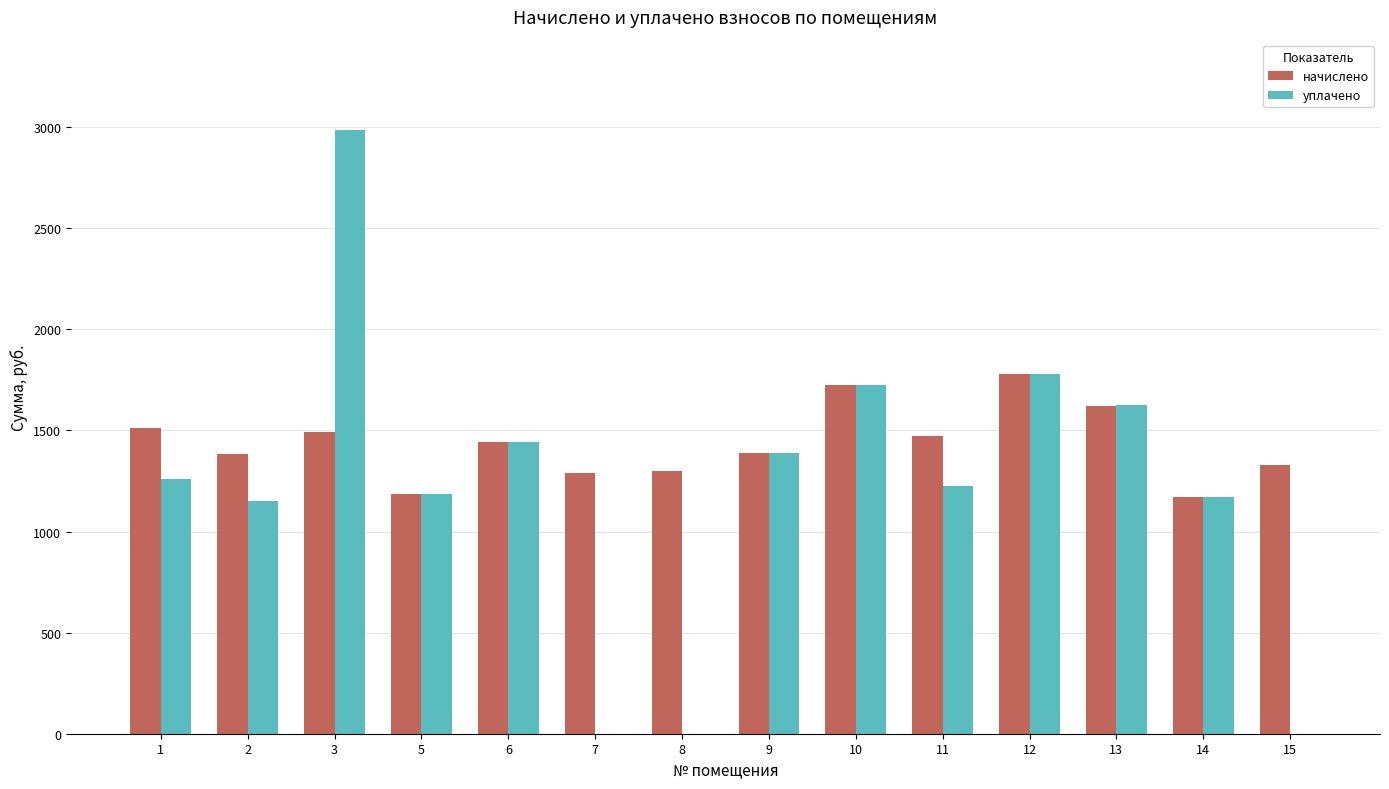

Is the value of уплачено at 7 greater than the value of начислено at 13?

No